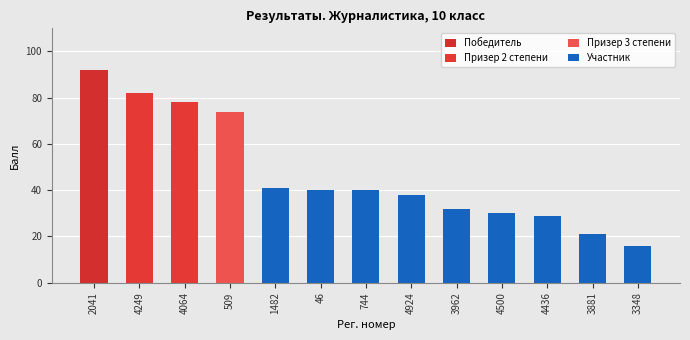

Which category has the highest value across all series?

2041